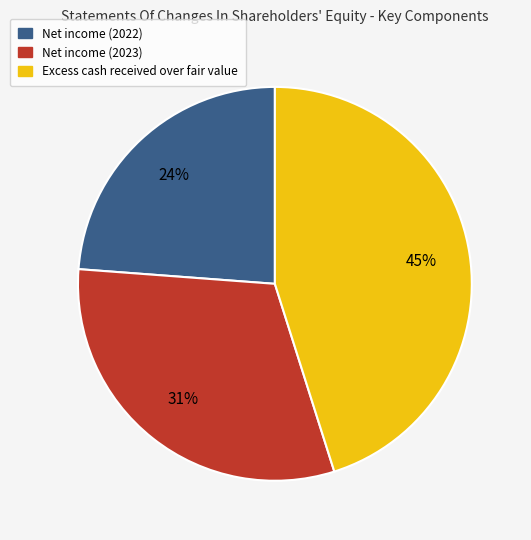

Rank the categories by value from lowest to highest.

Net income (2022), Net income (2023), Excess cash received over fair value